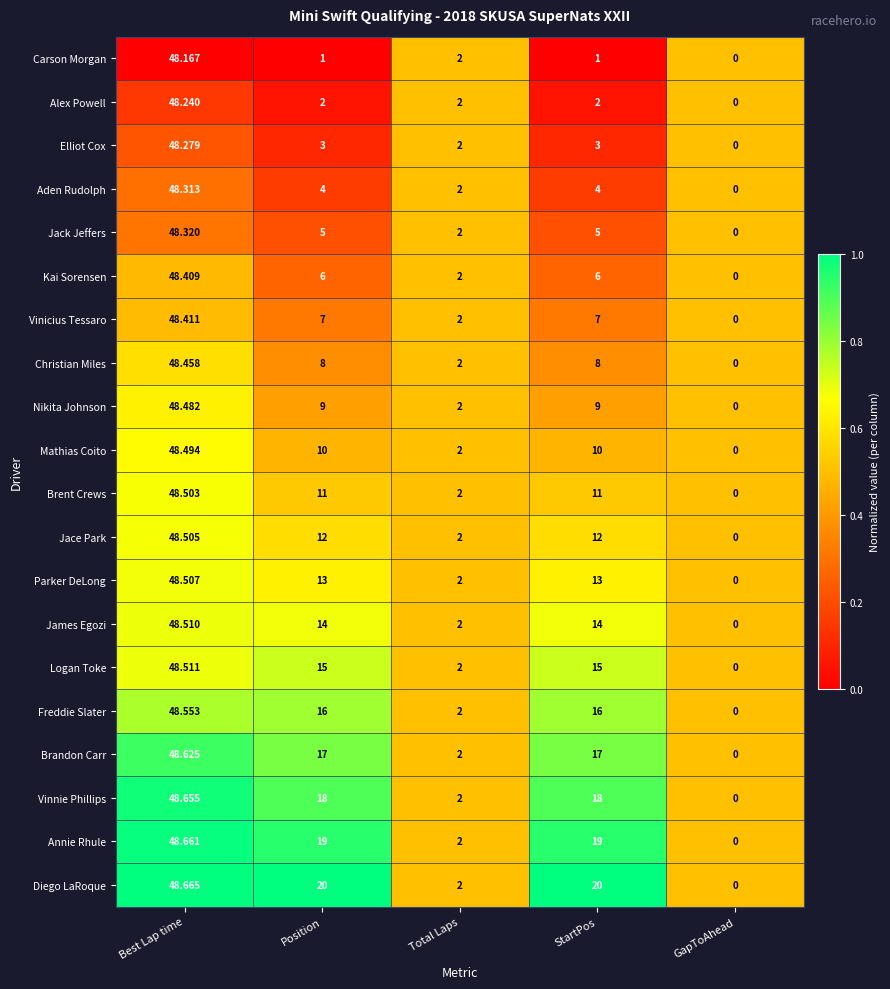

Which category has the highest value in the Christian Miles series?

Best Lap time